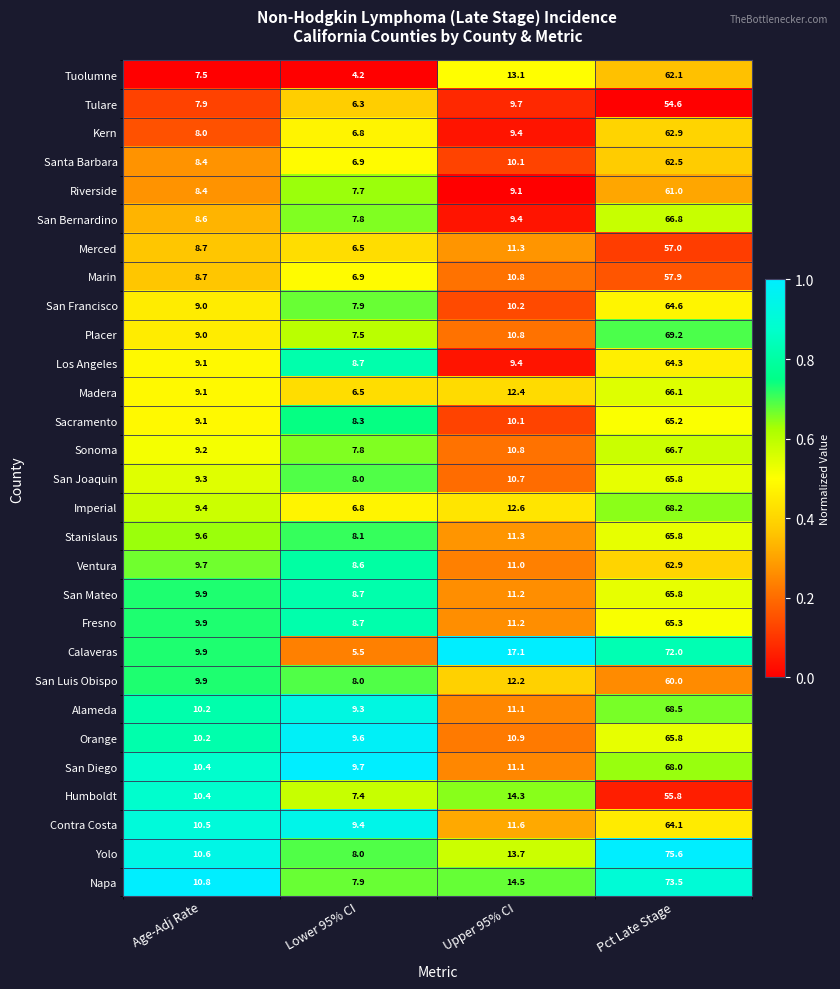

How many categories are shown in the chart?

4